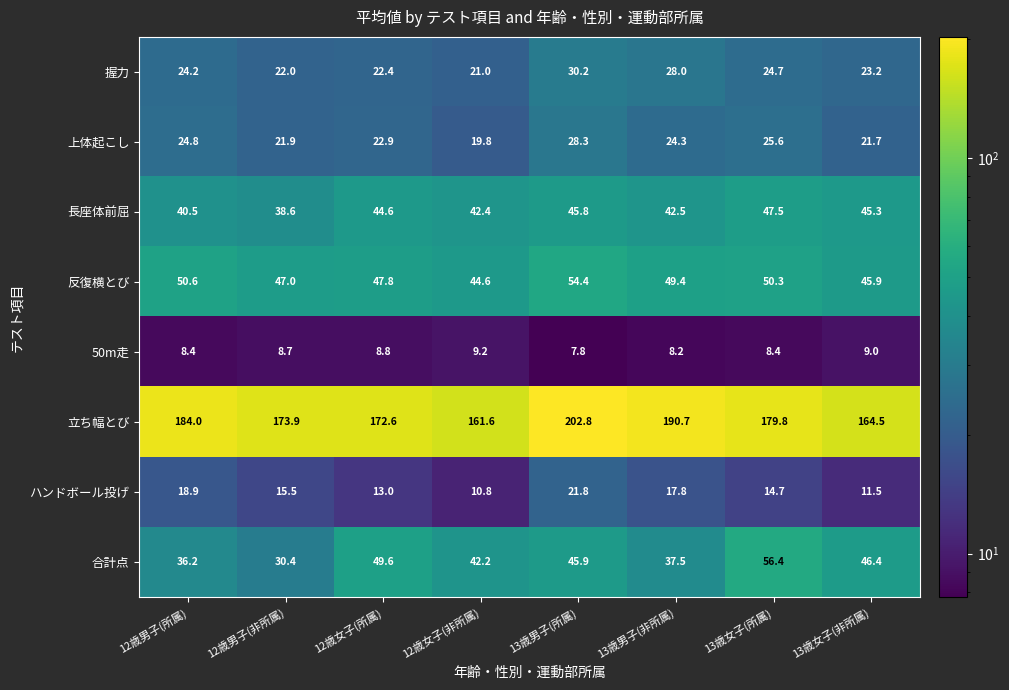

Is it true that ハンドボール投げ equals 27.8 at 12歳男子(非所属)?

False